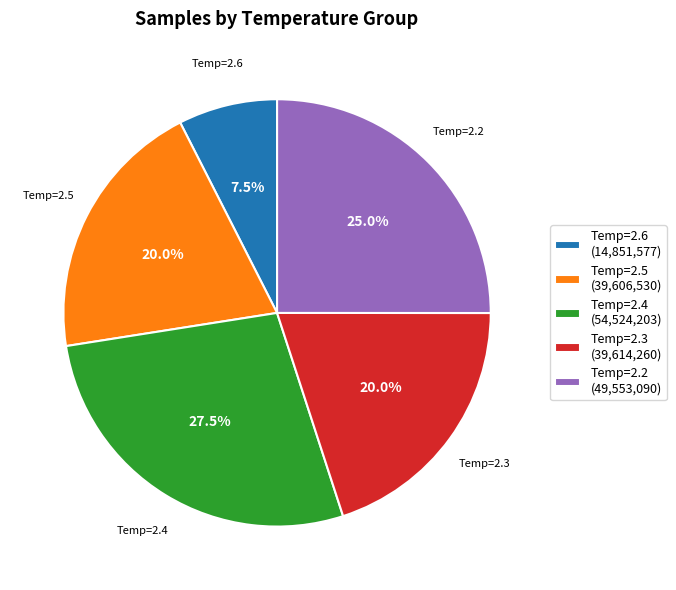

Combined, what portion of the pie is Temp=2.5 (39,606,530) and Temp=2.2 (49,553,090)?

45.0%